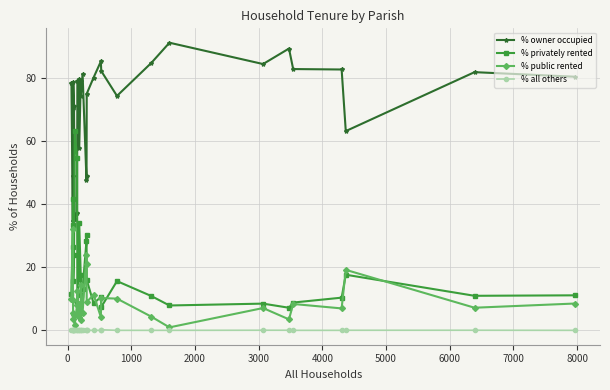

At how many categories does at least one series exceed 35?

29